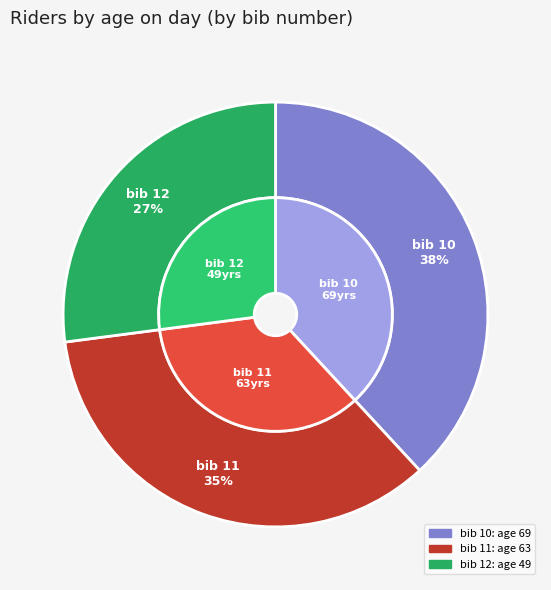

To the nearest percent, what is the combined percentage of 11 and 12?

62%